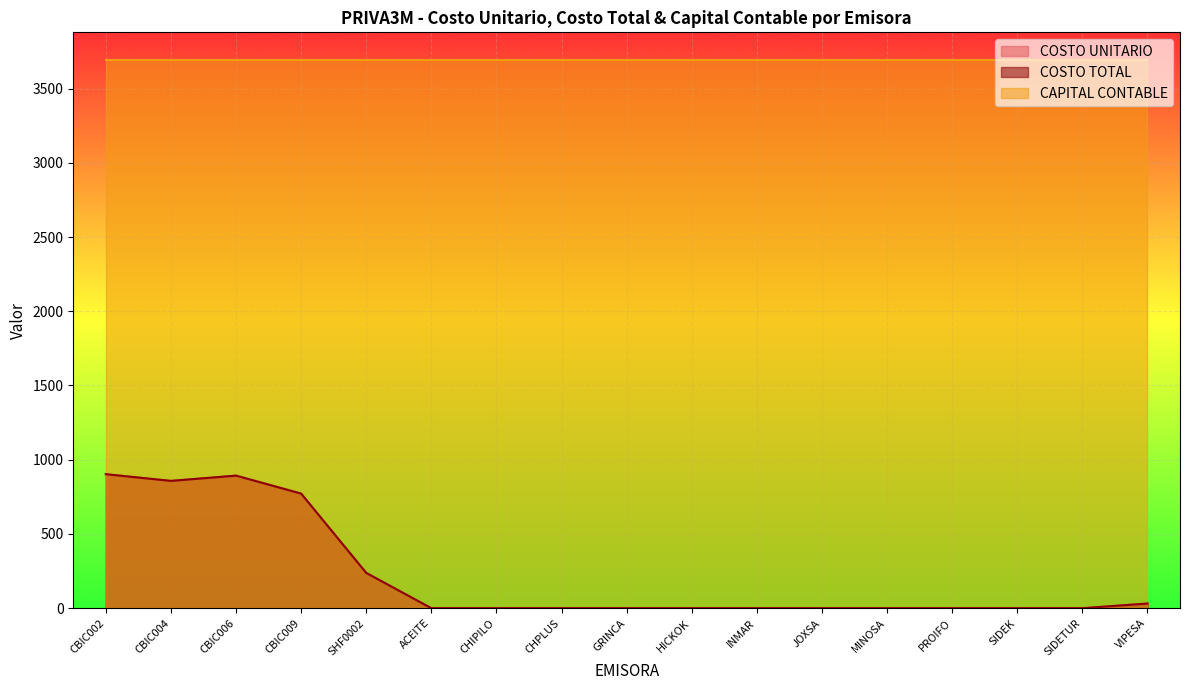

True or false: COSTO UNITARIO and COSTO TOTAL cross at least once.

False